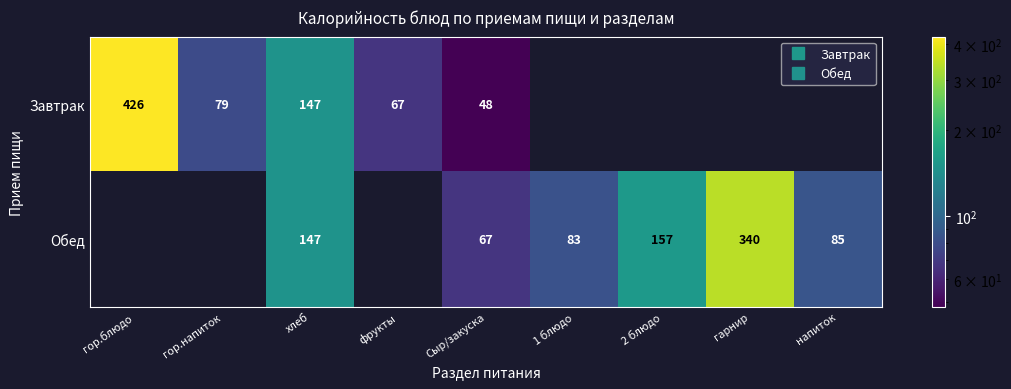

What is the difference between the Обед values at хлеб and напиток?

62.0